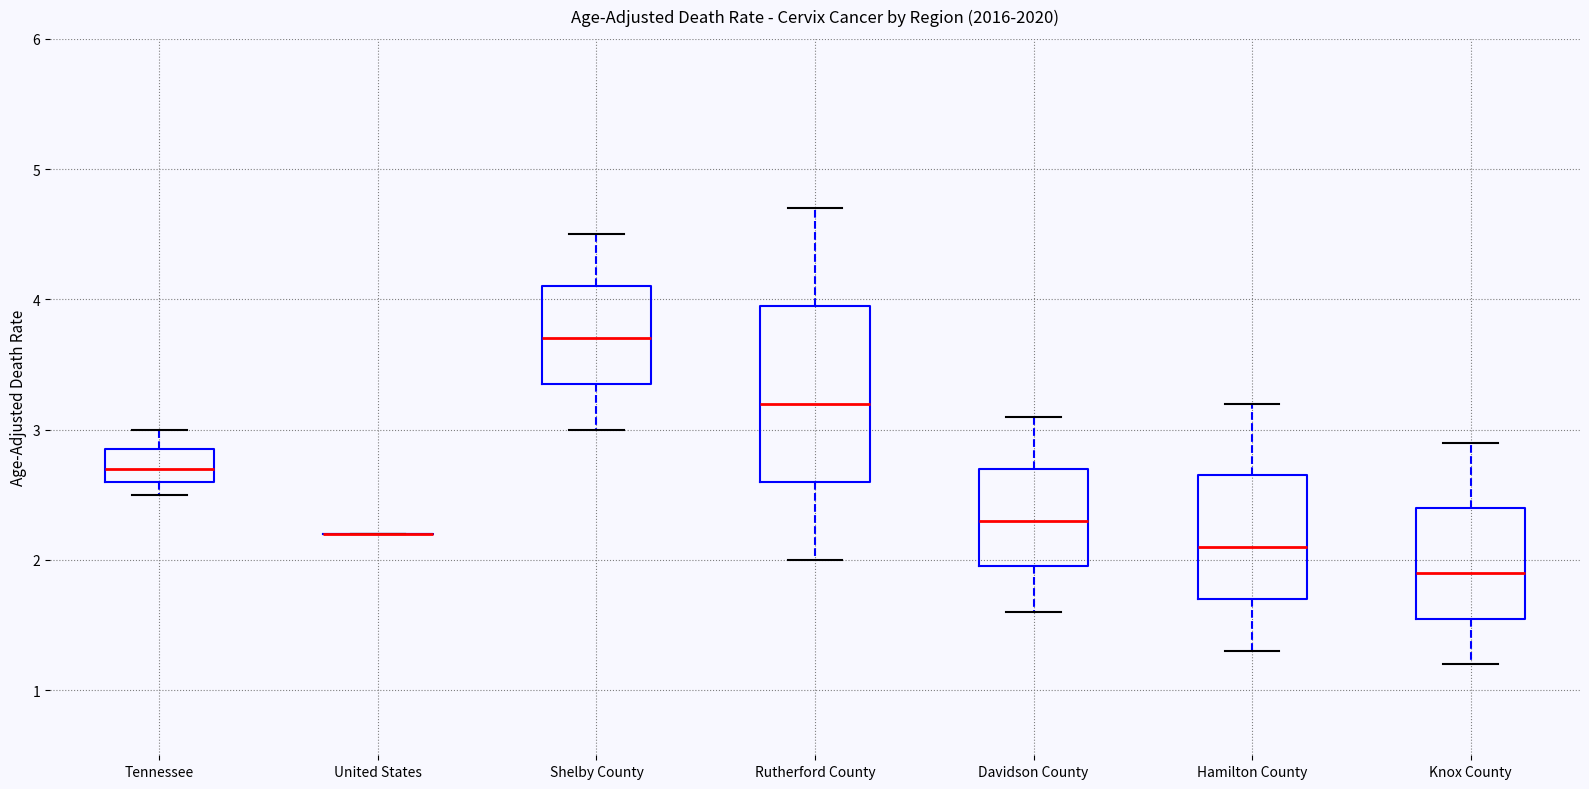

Reading left to right, transcribe this box plot: for each box, give where its median line is, the range the box spans, and where its two whiskers end, as read against the y-axis. The values are not printed on the chart, so give them approximately, as read against the axis.

Tennessee: median 2.7, box 2.6 to 2.9, whiskers 2.5 to 3.0
United States: box collapsed to a line at 2.2, whiskers 2.2 to 2.2
Shelby County: median 3.7, box 3.4 to 4.1, whiskers 3.0 to 4.5
Rutherford County: median 3.2, box 2.6 to 4.0, whiskers 2.0 to 4.7
Davidson County: median 2.3, box 2.0 to 2.7, whiskers 1.6 to 3.1
Hamilton County: median 2.1, box 1.7 to 2.7, whiskers 1.3 to 3.2
Knox County: median 1.9, box 1.6 to 2.4, whiskers 1.2 to 2.9